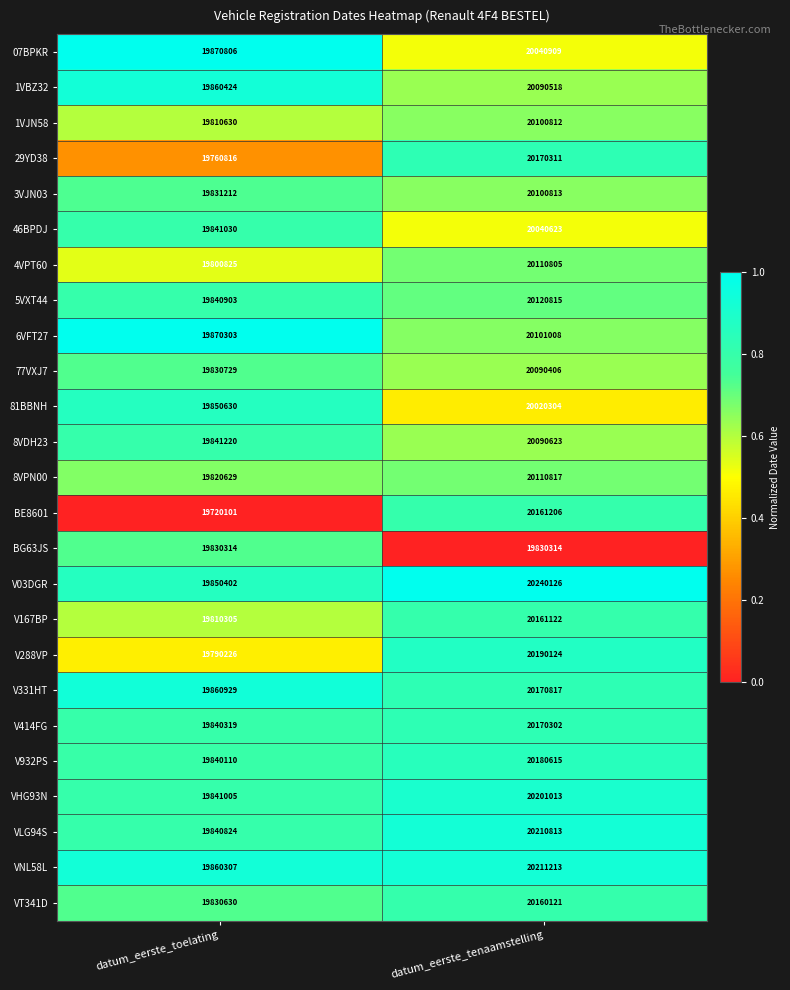

What is the total value across all series at datum_eerste_tenaamstelling?

503076550